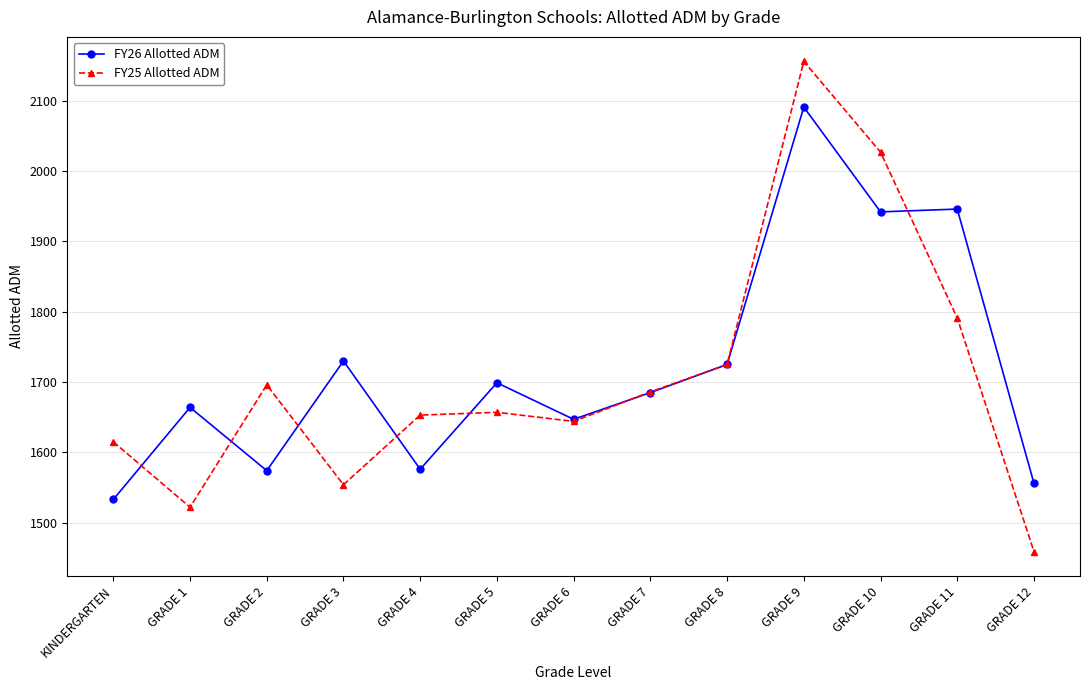

What is the minimum value shown in the chart?

1459